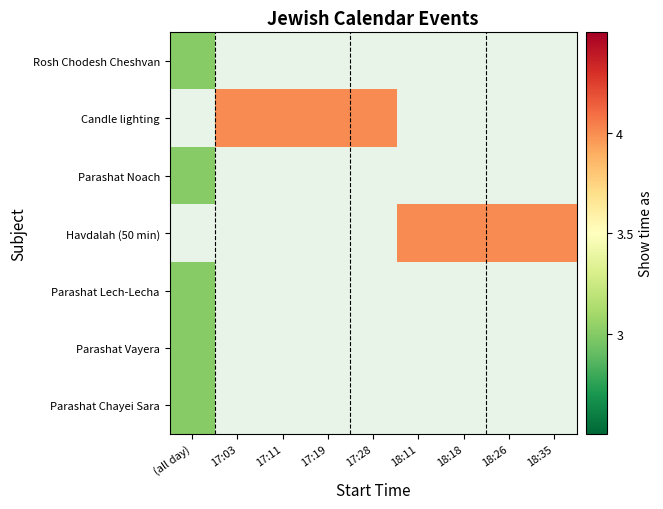

Which category has the lowest value in the Parashat Vayera series?

(all day)